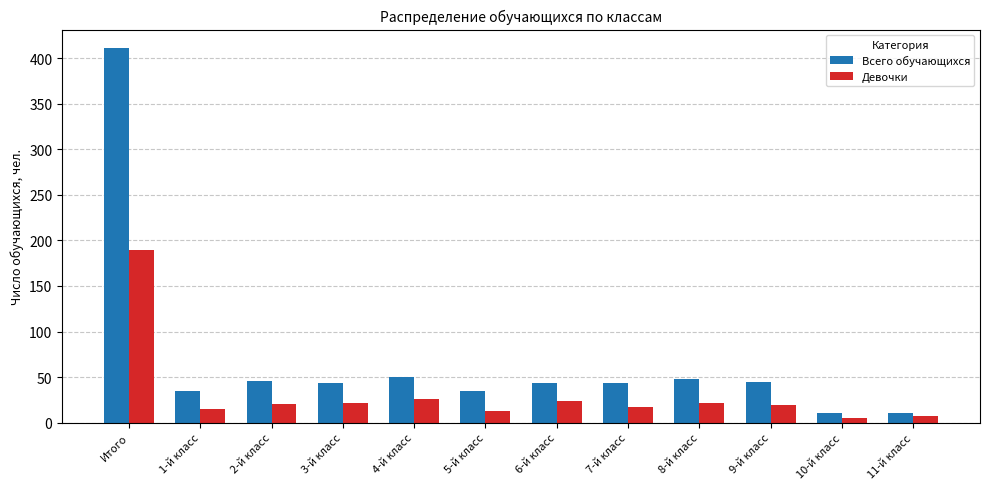

Between 1-й класс and 2-й класс, which series saw the biggest shift?

Всего обучающихся